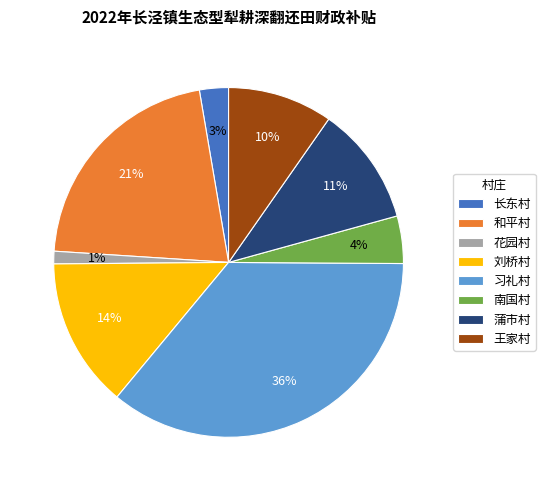

Approximately how many times larger is the value at 蒲市村 compared to 王家村?

1.1